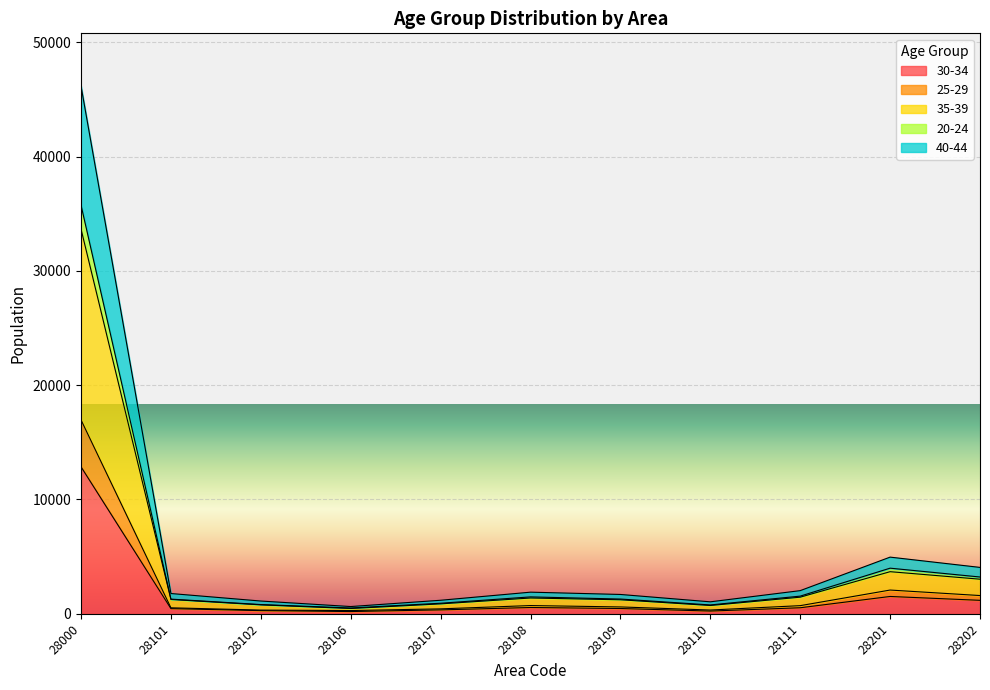

True or false: 20-24 and 40-44 intersect in this chart.

False